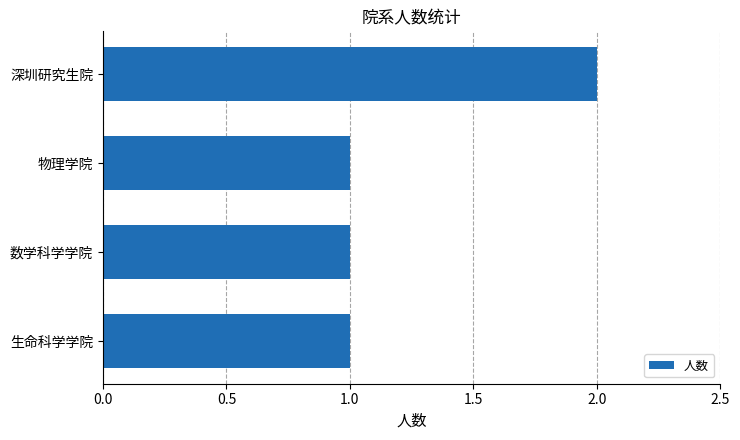

What is the change in value from 生命科学学院 to 深圳研究生院?

+1